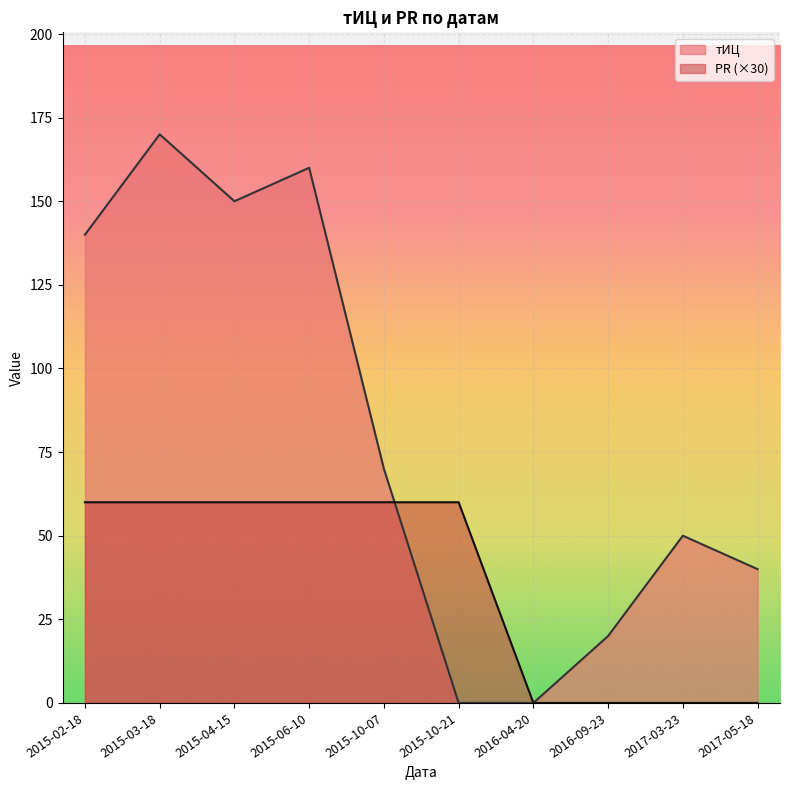

How many data points in PR are less than 60?

4